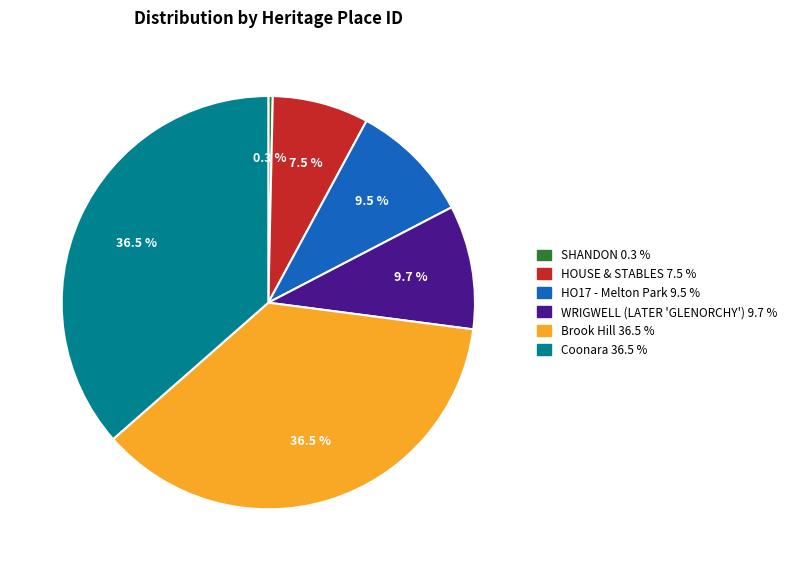

To the nearest percent, what is the average slice percentage?

17%